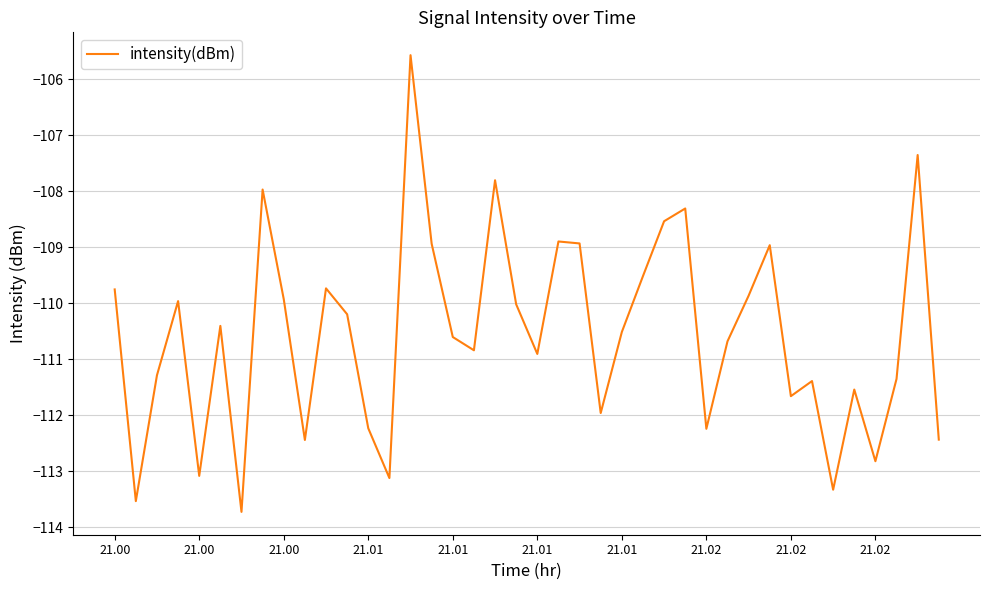

How many interior local valleys (lower than both neighbors) does the data have?

12